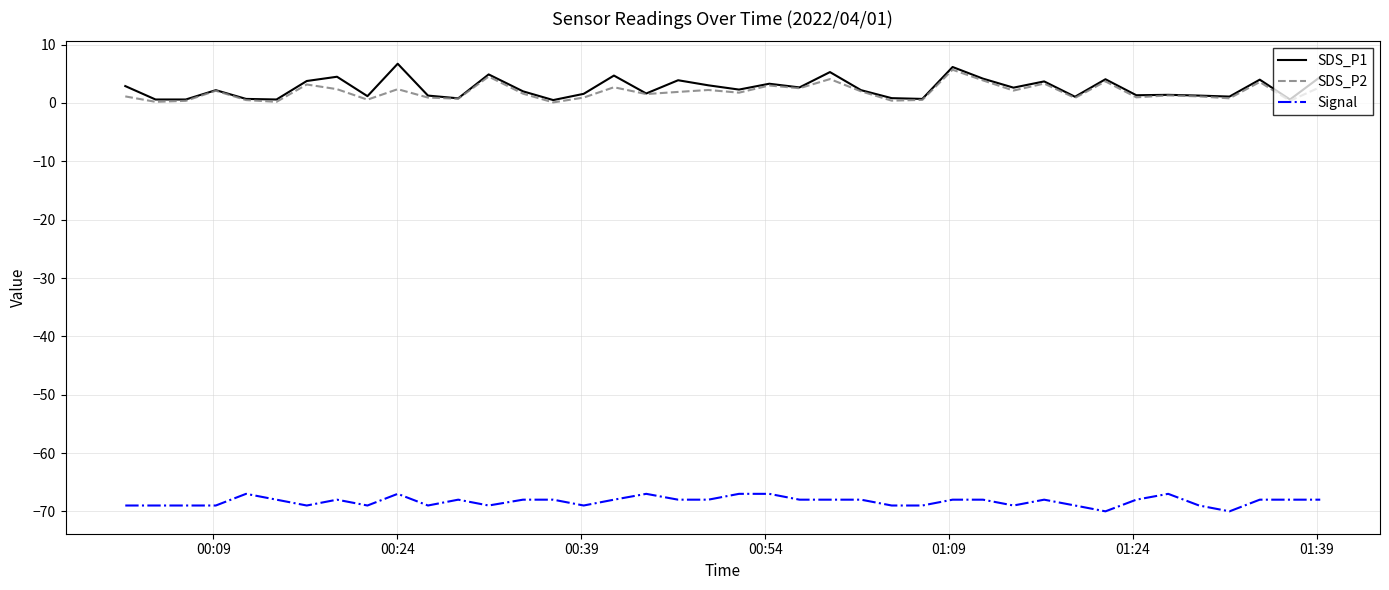

True or false: Signal and SDS_P2 intersect in this chart.

False